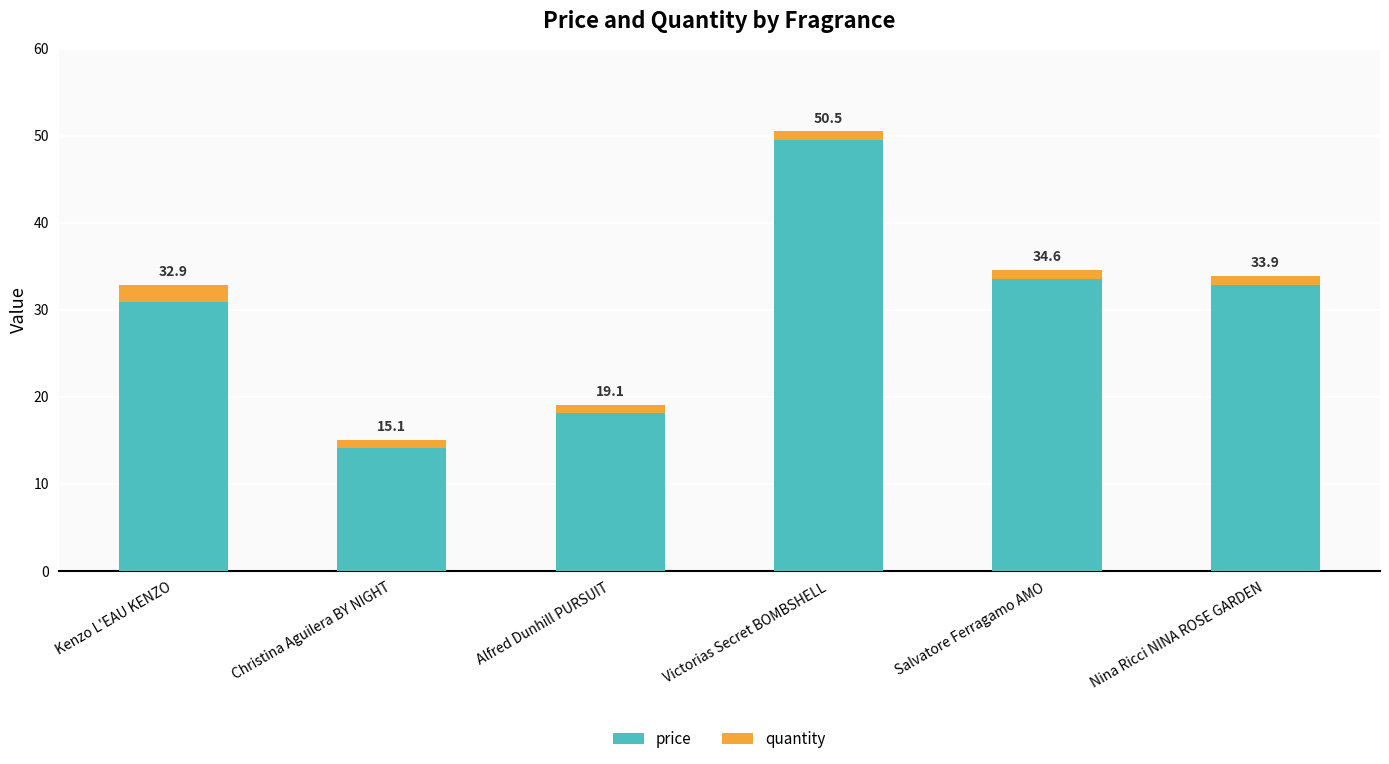

What are all the series names shown in the legend?

price, quantity